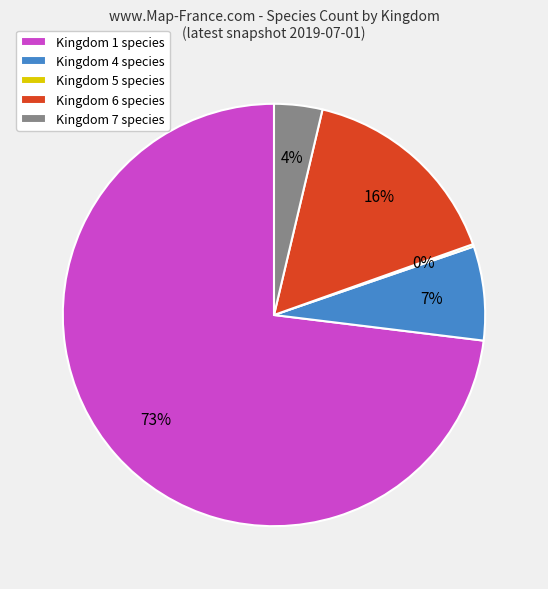

True or false: Kingdom 7 accounts for 4% of the total.

True